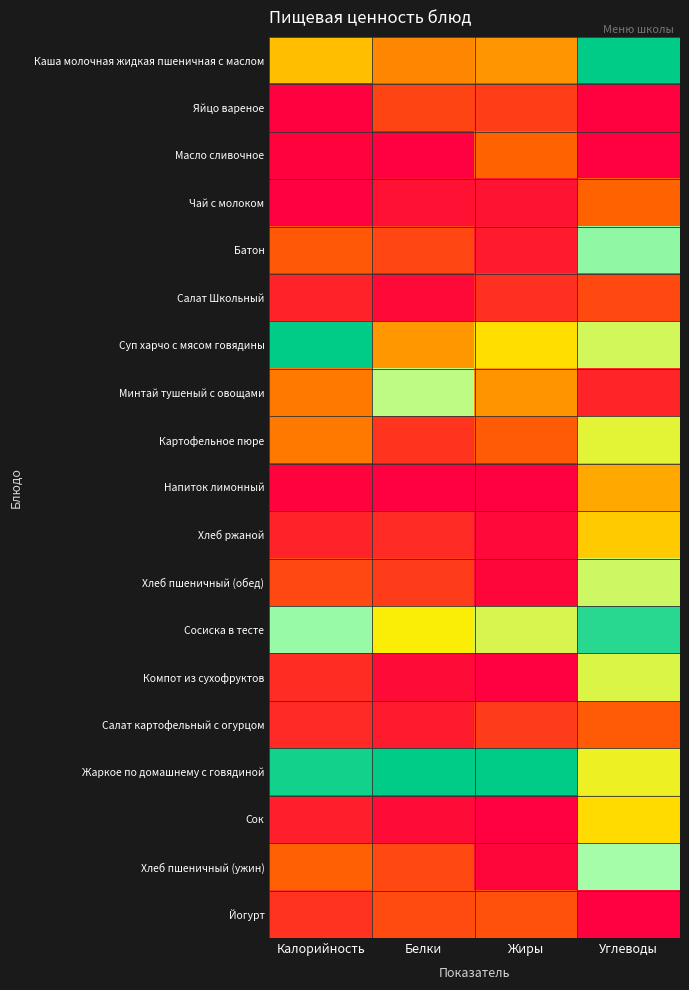

Reading left to right, transcribe all the data shown in this chart.

Каша молочная жидкая пшеничная с маслом: Калорийность=0.4	Белки=0.3	Жиры=0.3	Углеводы=1.0
Яйцо вареное: Калорийность=0.0	Белки=0.2	Жиры=0.2	Углеводы=0.0
Масло сливочное: Калорийность=0.0	Белки=0.0	Жиры=0.2	Углеводы=0.0
Чай с молоком: Калорийность=0.0	Белки=0.0	Жиры=0.0	Углеводы=0.2
Батон: Калорийность=0.2	Белки=0.2	Жиры=0.1	Углеводы=0.8
Салат Школьный: Калорийность=0.1	Белки=0.0	Жиры=0.1	Углеводы=0.2
Суп харчо с мясом говядины: Калорийность=1.0	Белки=0.3	Жиры=0.5	Углеводы=0.6
Минтай тушеный с овощами: Калорийность=0.3	Белки=0.7	Жиры=0.3	Углеводы=0.1
Картофельное пюре: Калорийность=0.3	Белки=0.1	Жиры=0.2	Углеводы=0.6
Напиток лимонный: Калорийность=0.0	Белки=0.0	Жиры=0.0	Углеводы=0.4
Хлеб ржаной: Калорийность=0.1	Белки=0.1	Жиры=0.0	Углеводы=0.4
Хлеб пшеничный (обед): Калорийность=0.2	Белки=0.2	Жиры=0.0	Углеводы=0.6
Сосиска в тесте: Калорийность=0.8	Белки=0.5	Жиры=0.6	Углеводы=0.9
Компот из сухофруктов: Калорийность=0.1	Белки=0.0	Жиры=0.0	Углеводы=0.6
Салат картофельный с огурцом: Калорийность=0.1	Белки=0.1	Жиры=0.2	Углеводы=0.2
Жаркое по домашнему с говядиной: Калорийность=1.0	Белки=1.0	Жиры=1.0	Углеводы=0.6
Сок: Калорийность=0.1	Белки=0.0	Жиры=0.0	Углеводы=0.5
Хлеб пшеничный (ужин): Калорийность=0.2	Белки=0.2	Жиры=0.0	Углеводы=0.8
Йогурт: Калорийность=0.1	Белки=0.2	Жиры=0.2	Углеводы=0.0